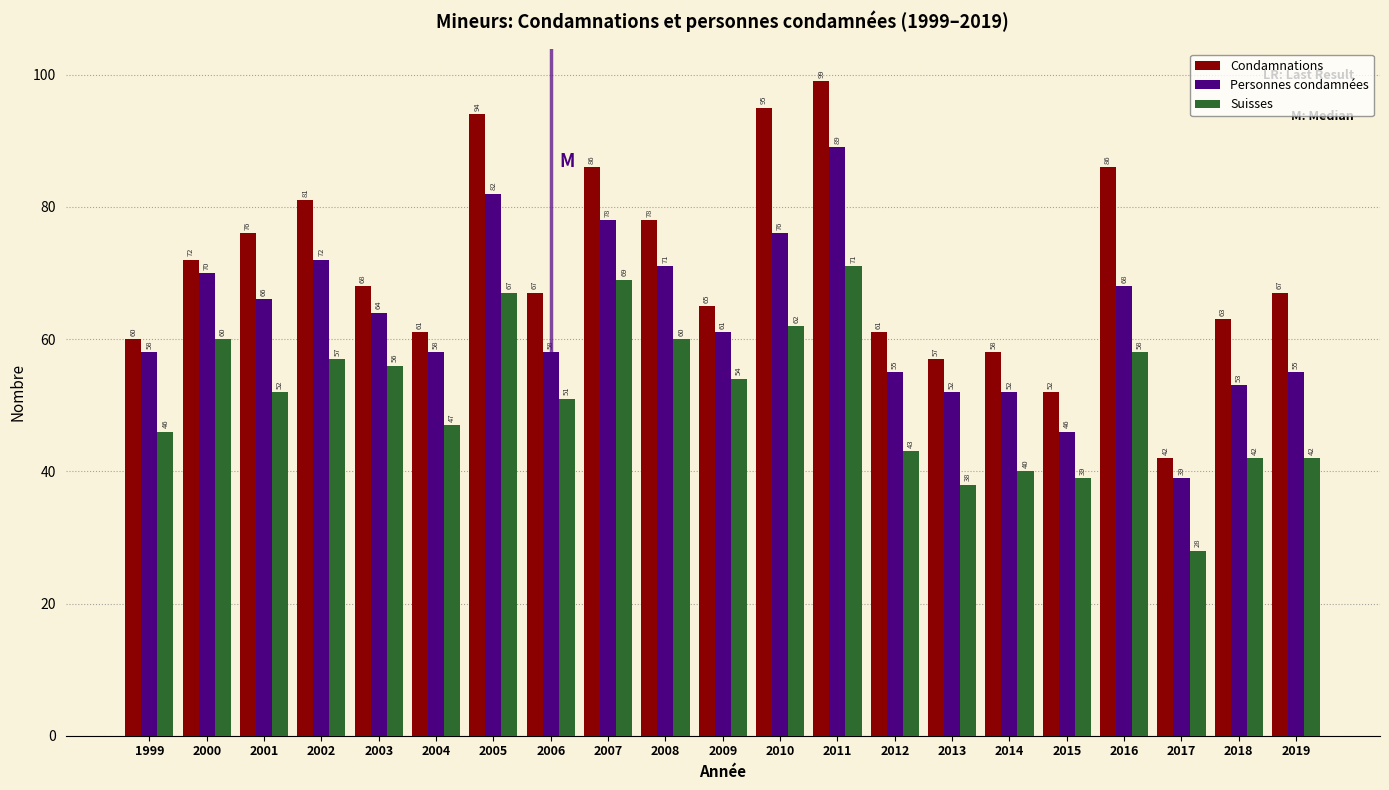

Reading left to right, extract all data points from this chart.

Condamnations: 60	72	76	81	68	61	94	67	86	78	65	95	99	61	57	58	52	86	42	63	67
Personnes condamnées: 58	70	66	72	64	58	82	58	78	71	61	76	89	55	52	52	46	68	39	53	55
Suisses: 46	60	52	57	56	47	67	51	69	60	54	62	71	43	38	40	39	58	28	42	42